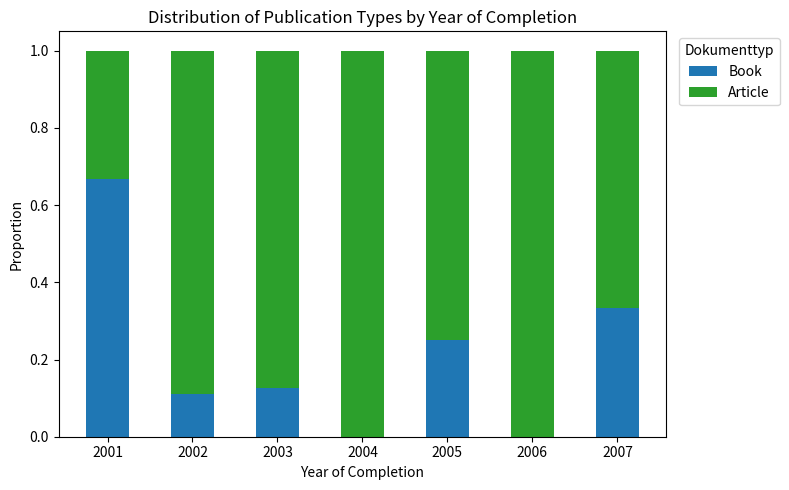

At which label does Book reach its peak?

2001